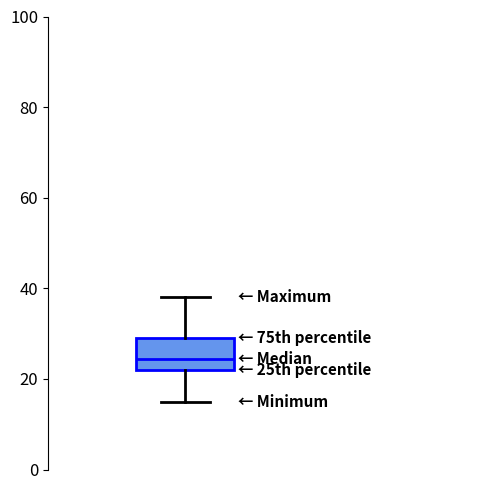

Read this box plot against the y-axis: the position of the median line, the range covered by the box, and the ends of both whiskers. The values are not printed on the chart, so give them approximately, as read against the axis.

median 24, box 22 to 30, whiskers 16 to 38